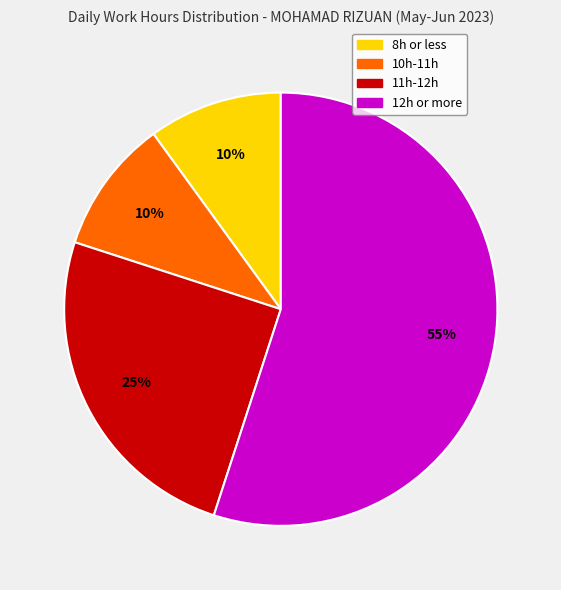

To the nearest percent, what is the difference between the largest and smallest slice percentages?

45%